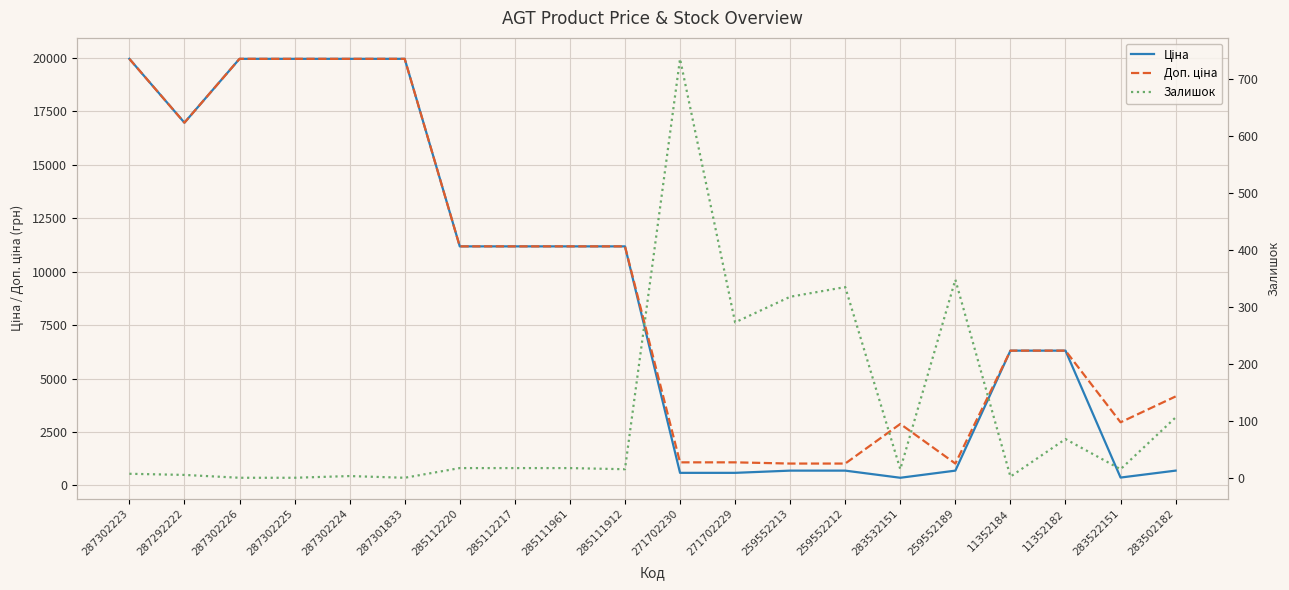

Between 287292222 and 259552212, which is larger?

287292222